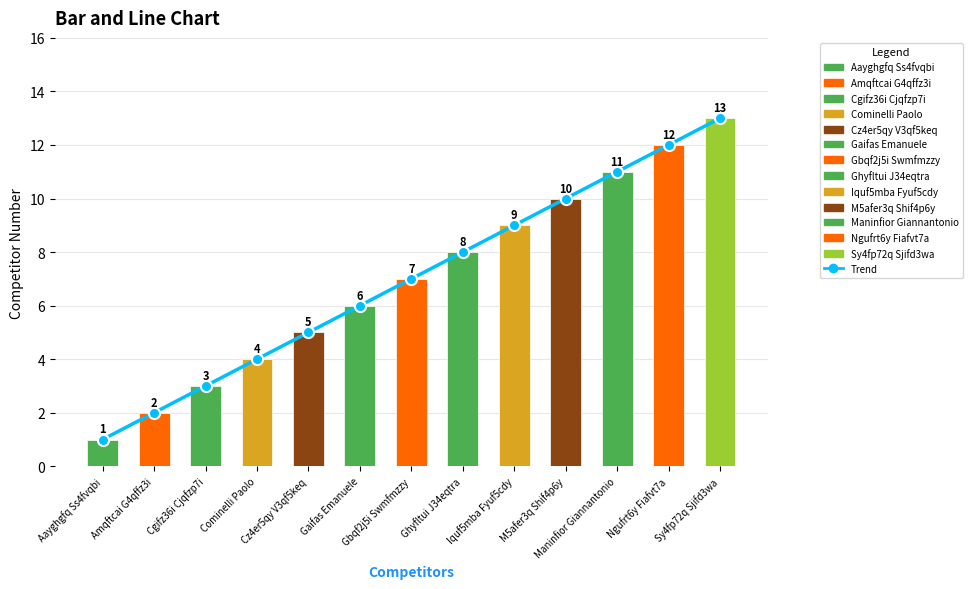

Count the number of data series in this chart.

2